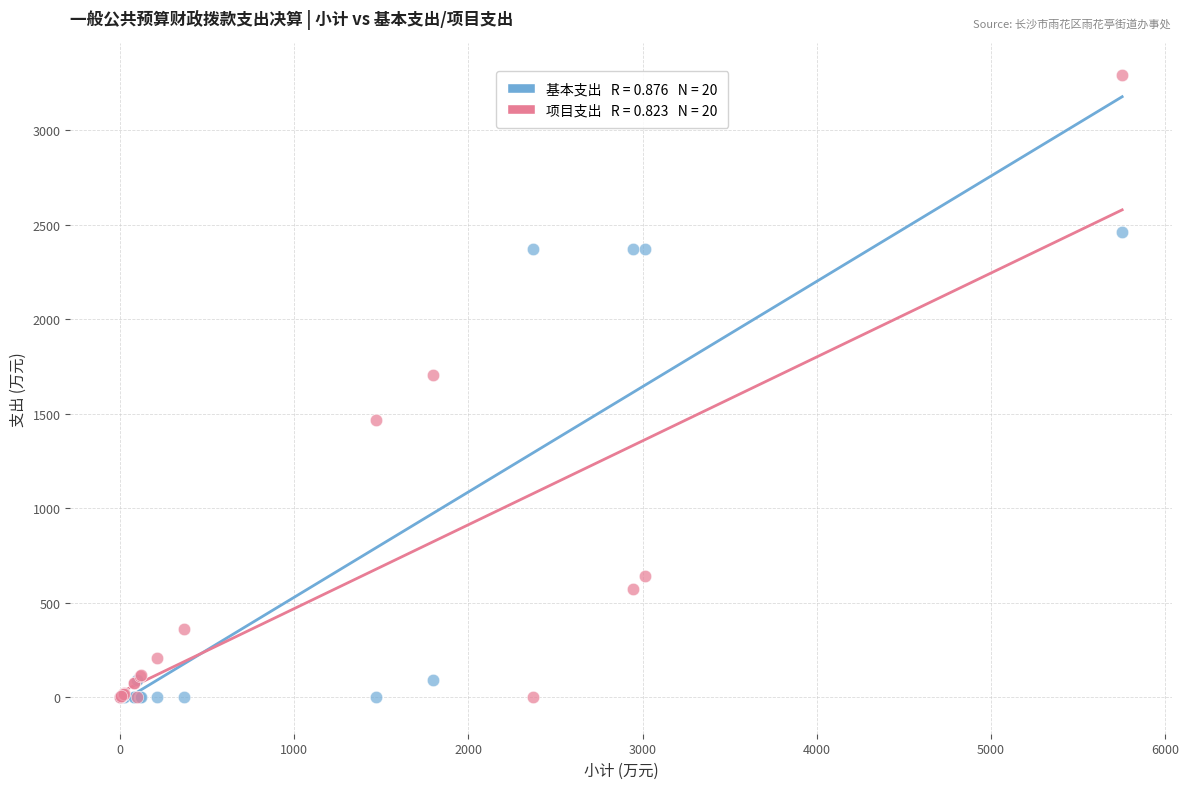

Across all series, what Y value is closest to 1646?

1704.7